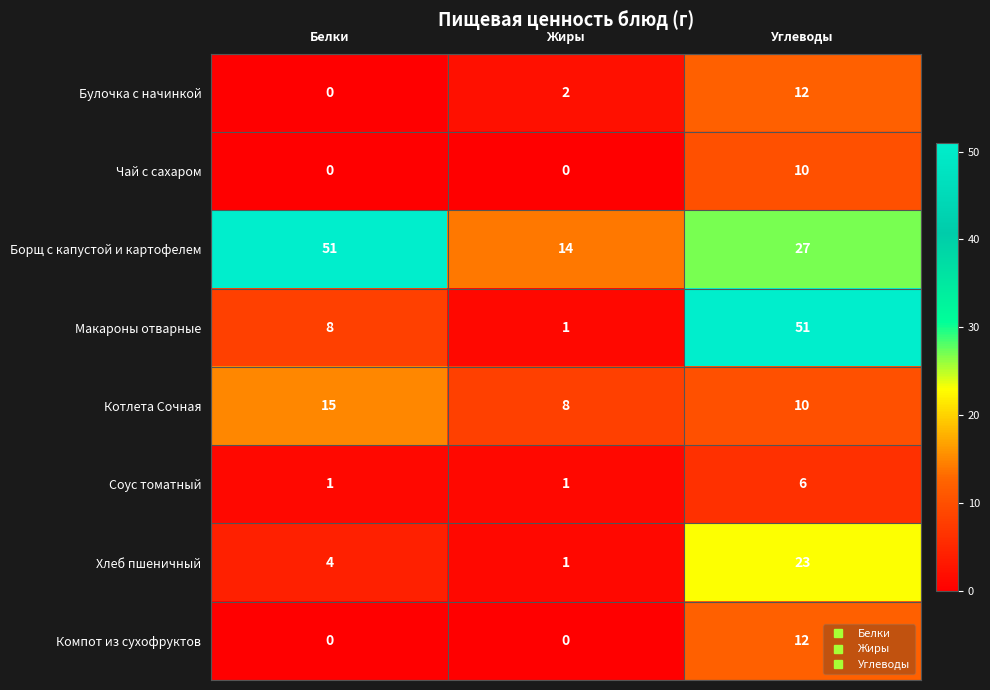

Reading right to left, what are all the values shown in this chart?

Булочка с начинкой: Углеводы=12	Жиры=2	Белки=0
Чай с сахаром: Углеводы=10	Жиры=0	Белки=0
Борщ с капустой и картофелем: Углеводы=27	Жиры=14	Белки=51
Макароны отварные: Углеводы=51	Жиры=1	Белки=8
Котлета Сочная: Углеводы=10	Жиры=8	Белки=15
Соус томатный: Углеводы=6	Жиры=1	Белки=1
Хлеб пшеничный: Углеводы=23	Жиры=1	Белки=4
Компот из сухофруктов: Углеводы=12	Жиры=0	Белки=0